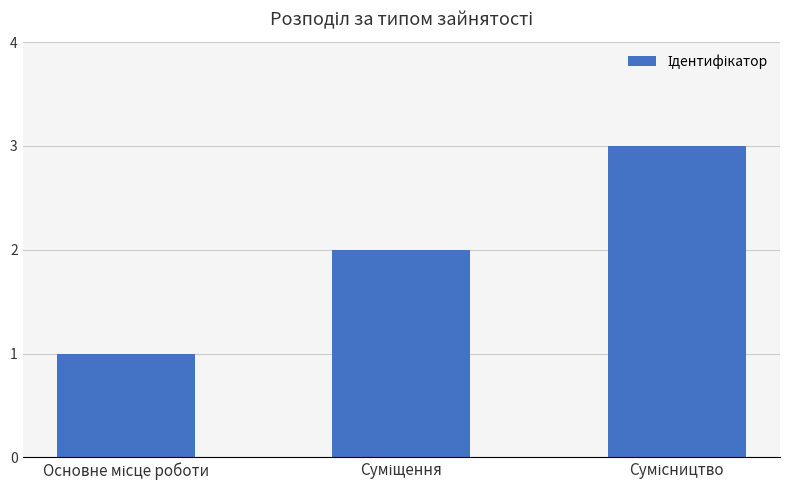

How many values are below 2?

1